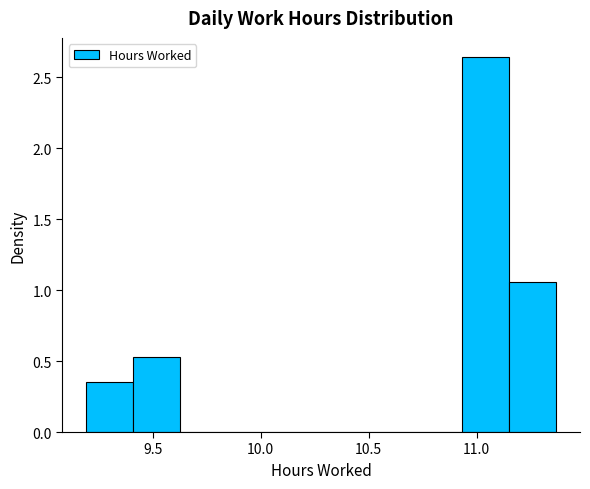

Which range on the x-axis has the tallest bar?

10.95 to 11.15